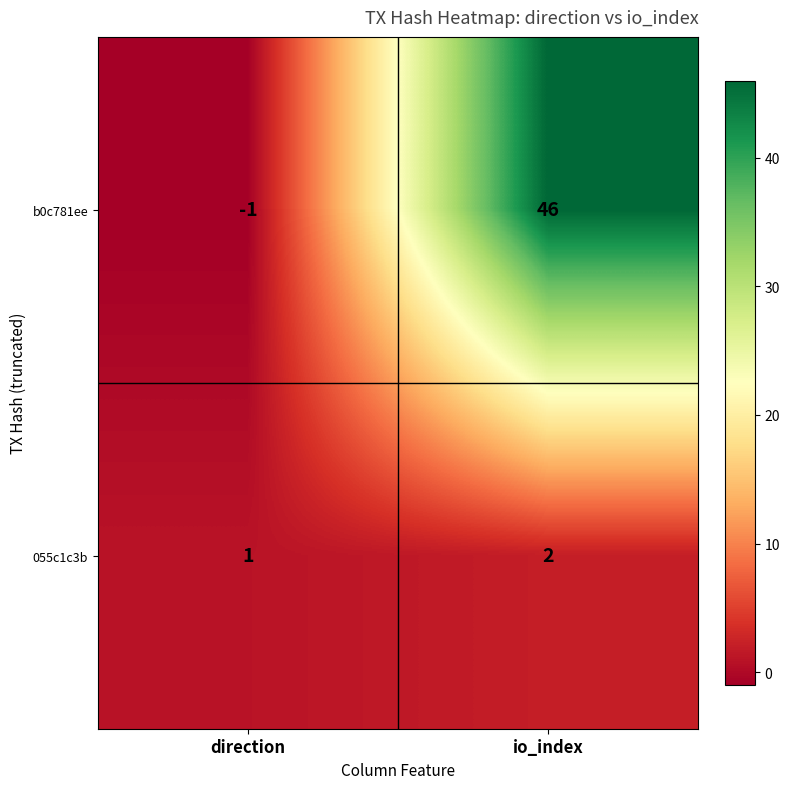

Which category has the lowest value in the 055c1c3b series?

direction